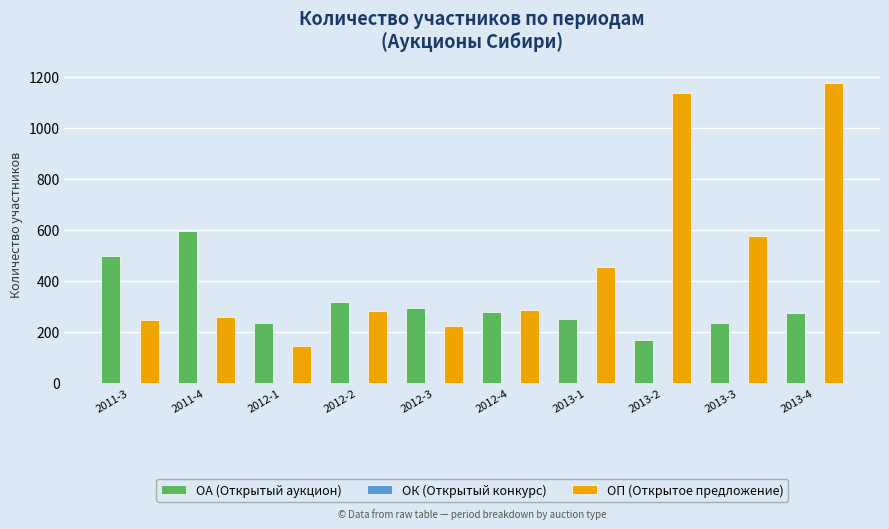

Which label corresponds to the largest value in the chart?

2013-4